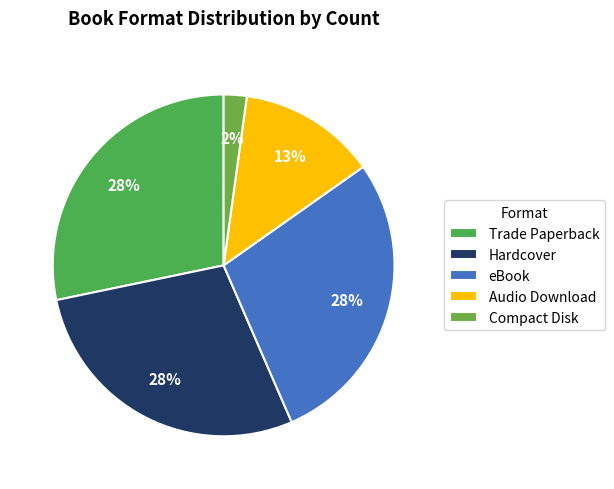

Does any single category account for the majority?

No